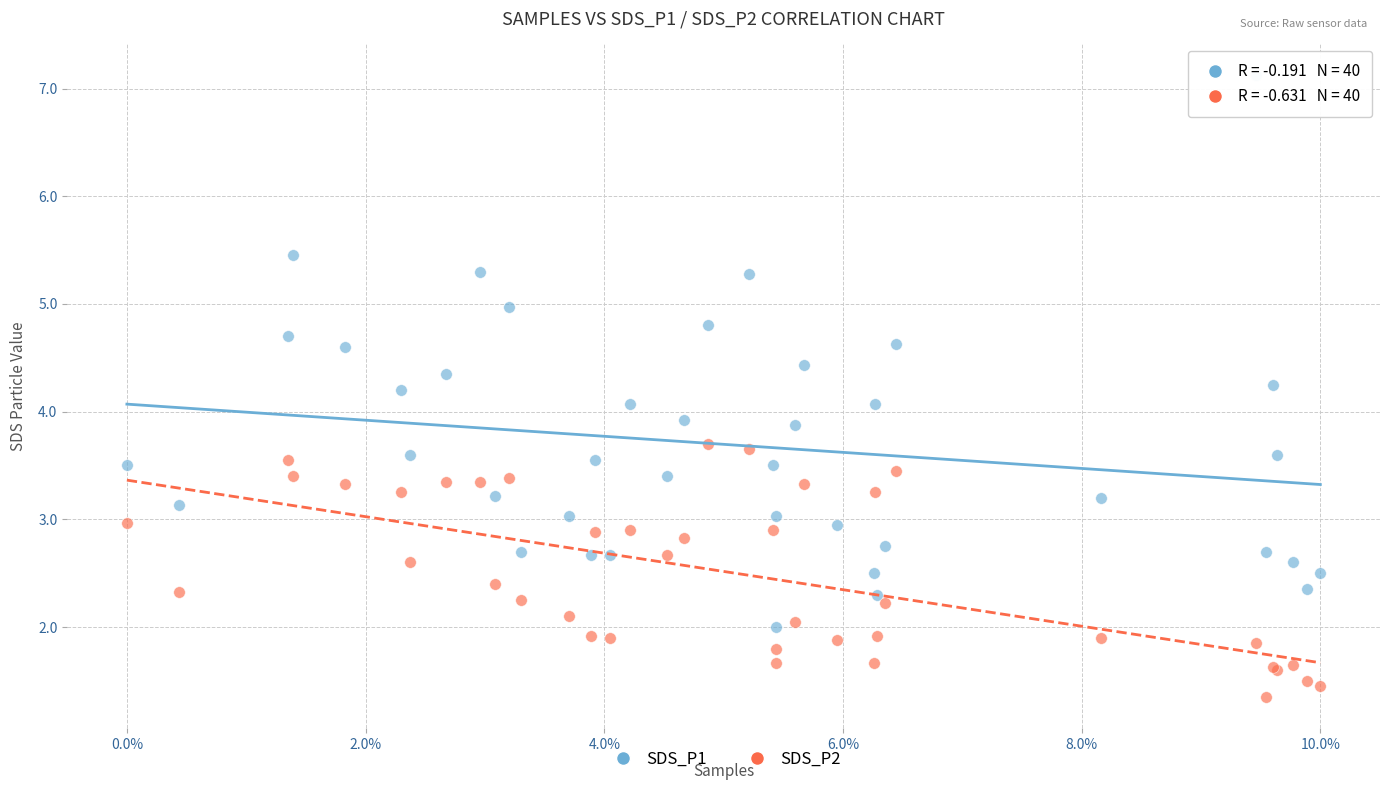

Which series reaches the maximum Y coordinate?

SDS_P1